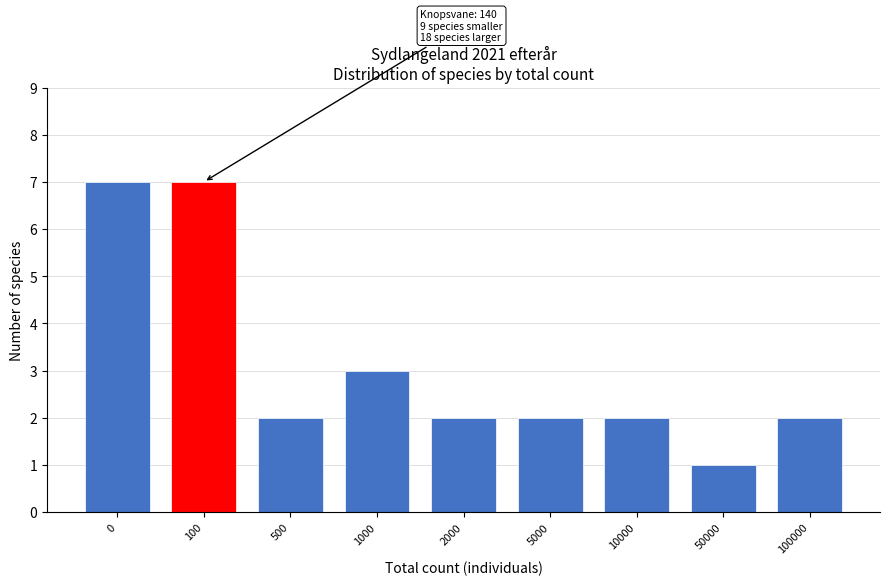

Reading left to right, transcribe all the data shown in this chart.

0=7	100=7	500=2	1000=3	2000=2	5000=2	10000=2	50000=1	100000=2